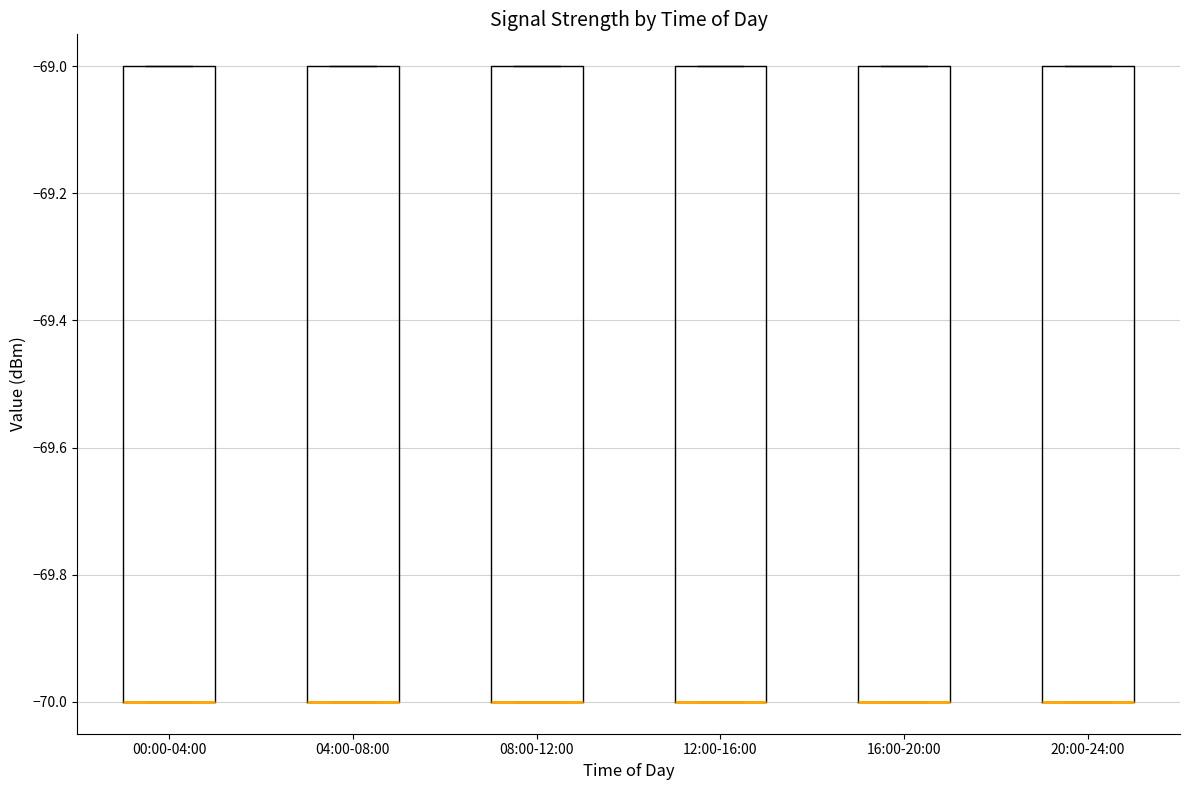

Reading left to right, transcribe this box plot: for each box, give where its median line is, the range the box spans, and where its two whiskers end, as read against the y-axis. The values are not printed on the chart, so give them approximately, as read against the axis.

00:00-04:00: median -70 (drawn on the box's lower edge), box -70 to -69, whiskers -70 to -69
04:00-08:00: median -70 (drawn on the box's lower edge), box -70 to -69, whiskers -70 to -69
08:00-12:00: median -70 (drawn on the box's lower edge), box -70 to -69, whiskers -70 to -69
12:00-16:00: median -70 (drawn on the box's lower edge), box -70 to -69, whiskers -70 to -69
16:00-20:00: median -70 (drawn on the box's lower edge), box -70 to -69, whiskers -70 to -69
20:00-24:00: median -70 (drawn on the box's lower edge), box -70 to -69, whiskers -70 to -69